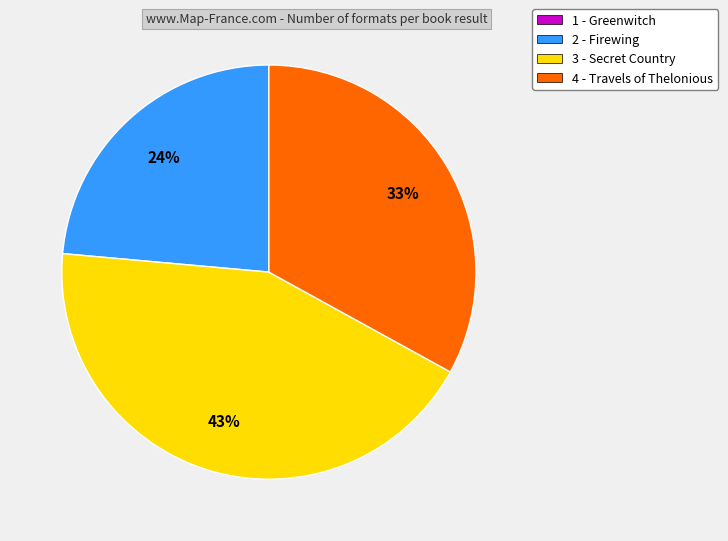

To the nearest percent, what portion does 4 - Travels of Thelonious represent?

33%